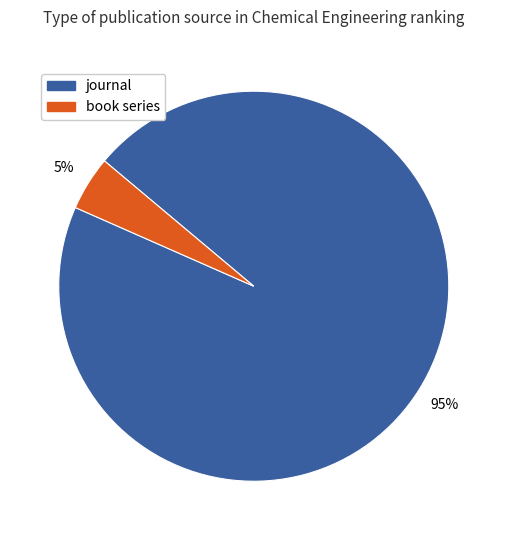

Rank the categories by value from highest to lowest.

journal, book series